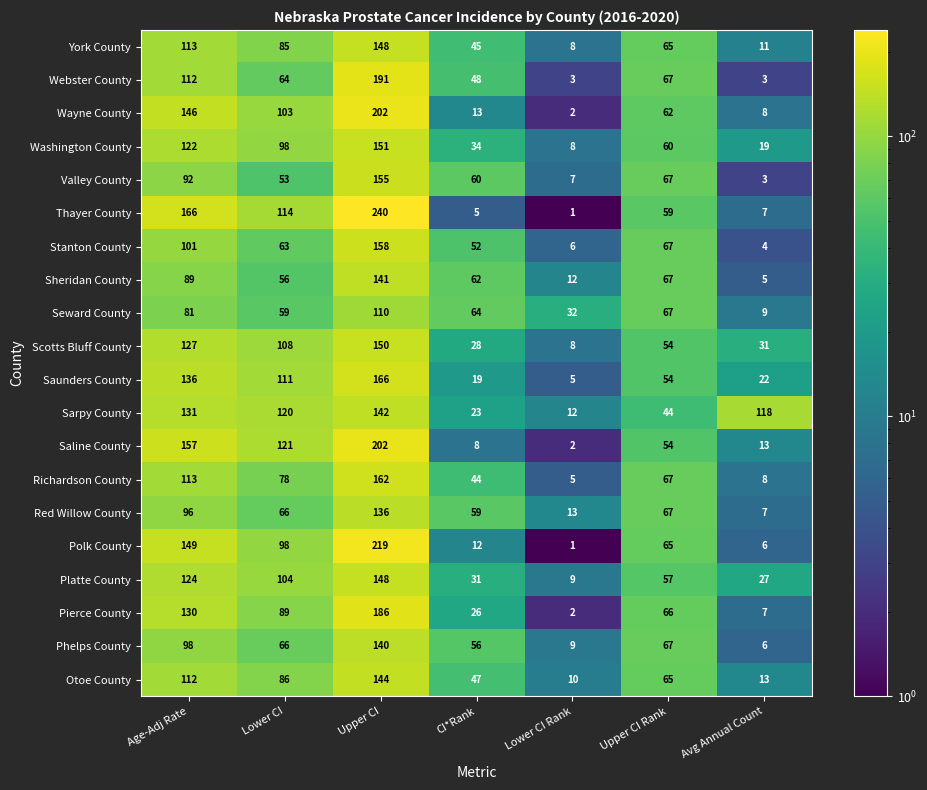

What is the sum of the Sarpy County values at Lower CI Rank and Age-Adj Rate?

143